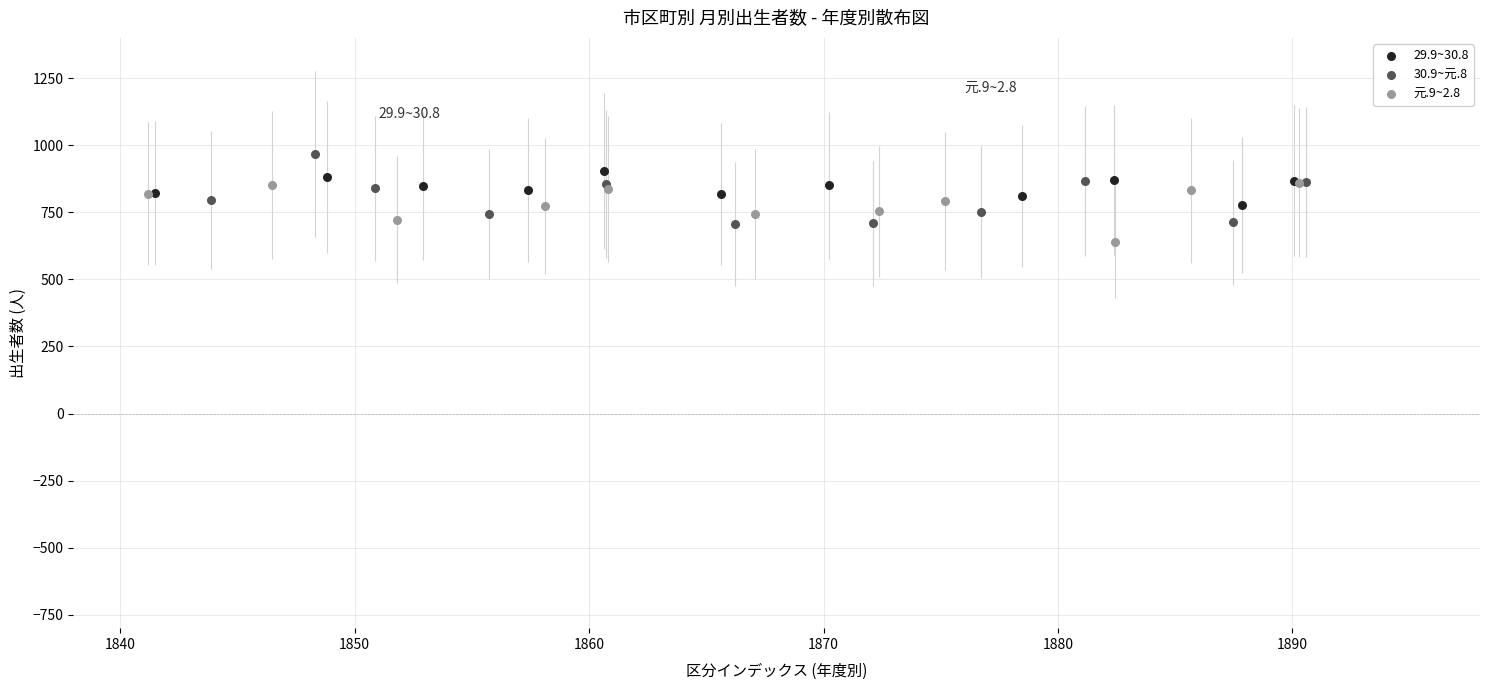

Which series has the largest Y range (max minus min)?

30.9~元.8